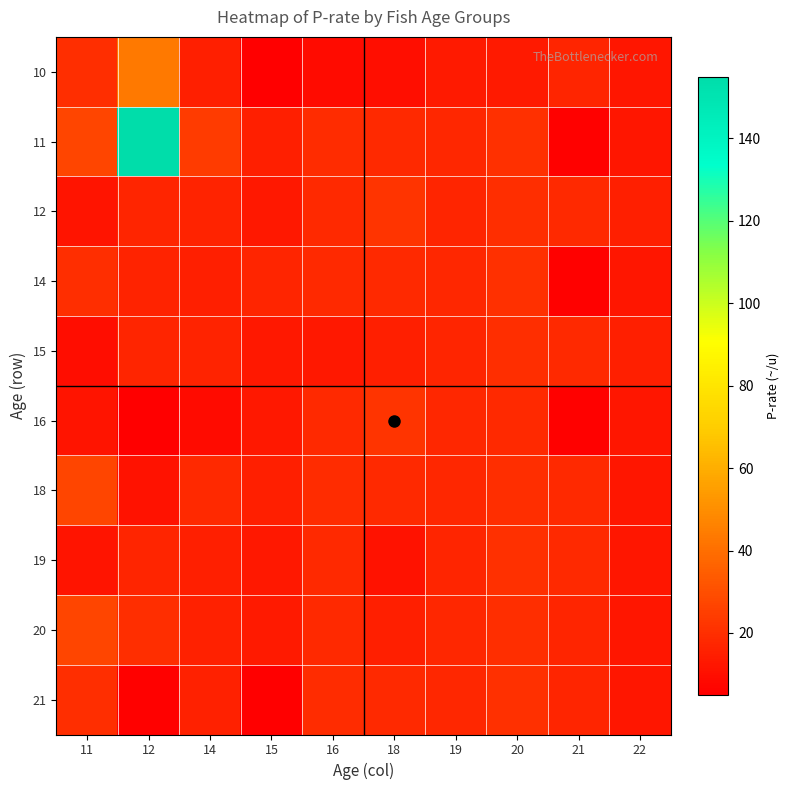

What is the smallest value displayed?

5.0